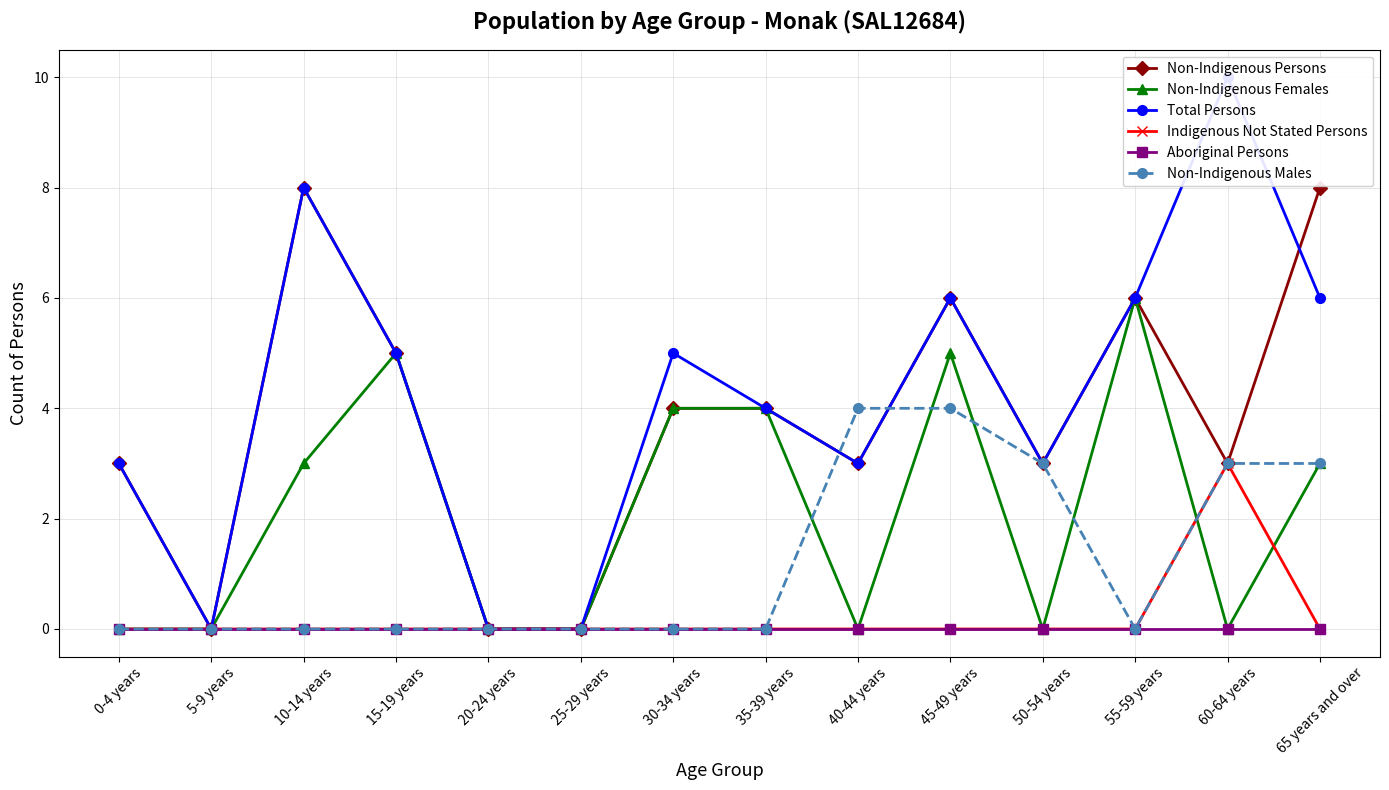

Is this an area chart (filled region under the line)?

No